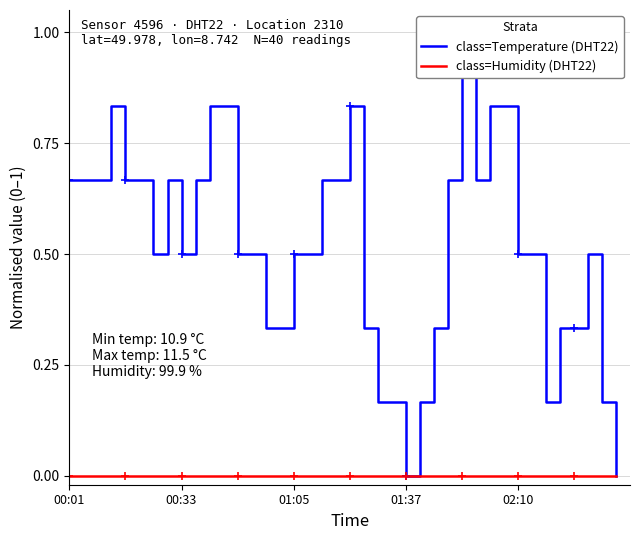

Reading right to left, what are all the values shown in this chart?

class=Temperature (DHT22): 0.0	0.2	0.5	0.3	0.3	0.2	0.5	0.5	0.8	0.8	0.7	1.0	0.7	0.3	0.2	0.0	0.2	0.2	0.3	0.8	0.7	0.7	0.5	0.5	0.3	0.3	0.5	0.5	0.8	0.8	0.7	0.5	0.7	0.5	0.7	0.7	0.8	0.7	0.7	0.7
class=Humidity (DHT22): 0.0	0.0	0.0	0.0	0.0	0.0	0.0	0.0	0.0	0.0	0.0	0.0	0.0	0.0	0.0	0.0	0.0	0.0	0.0	0.0	0.0	0.0	0.0	0.0	0.0	0.0	0.0	0.0	0.0	0.0	0.0	0.0	0.0	0.0	0.0	0.0	0.0	0.0	0.0	0.0